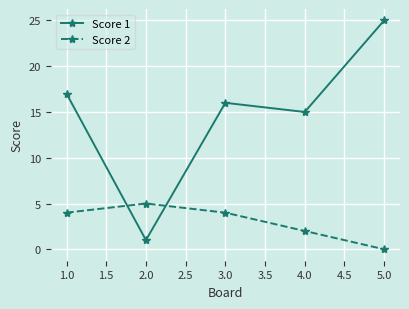

What are all the series names shown in the legend?

Score 1, Score 2